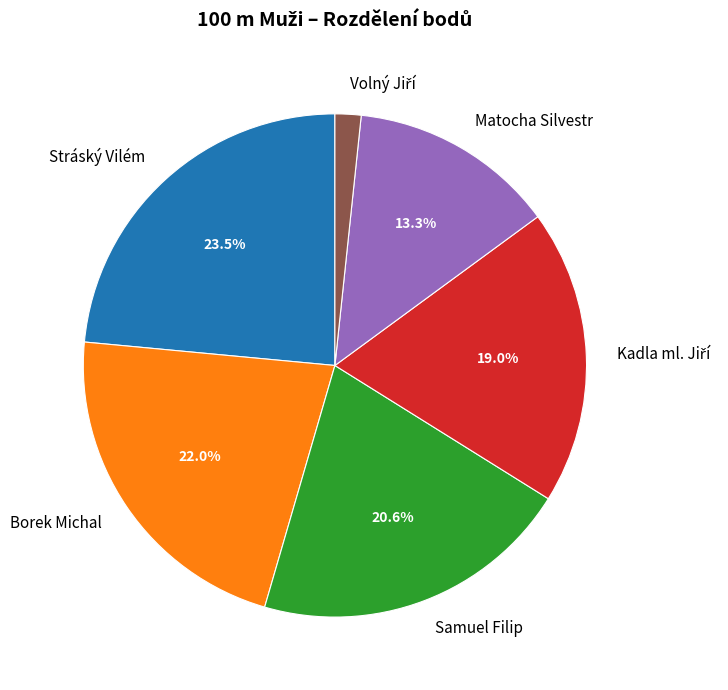

Does any single category account for the majority?

No